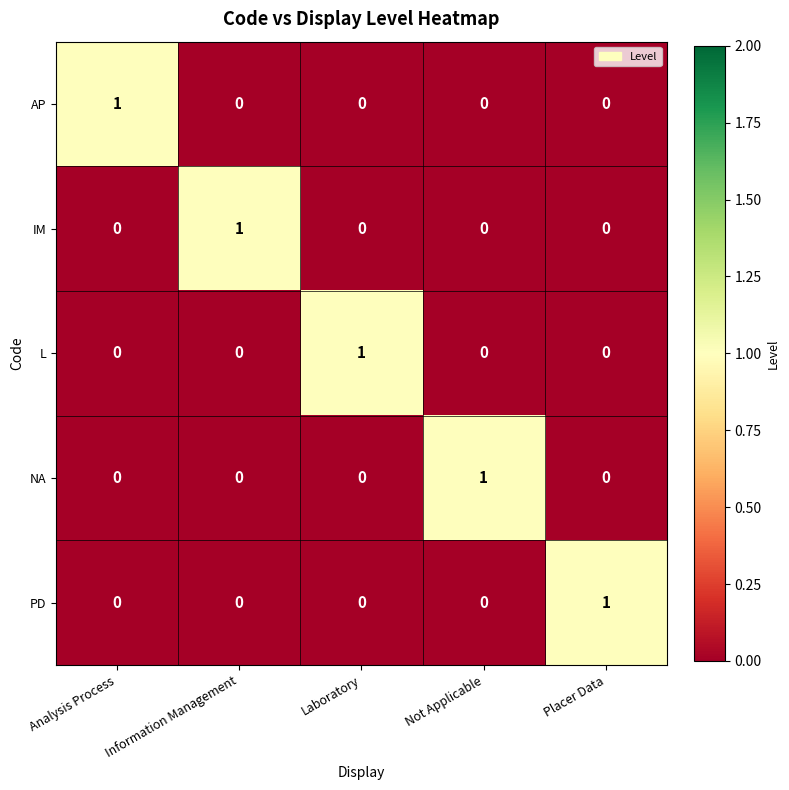

True or false: NA has a value of -1 at Information Management.

False